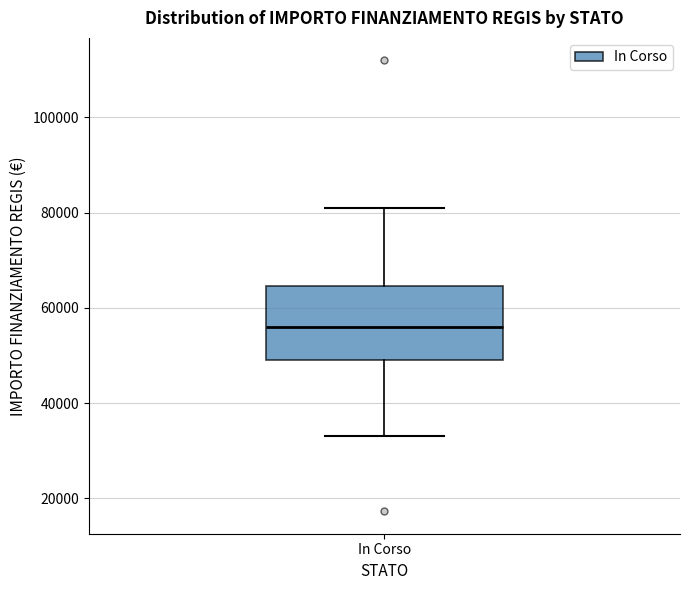

Where is the upper edge of the box for In Corso on the y-axis? The values are not printed on the chart, so give them approximately, as read against the axis.

64000